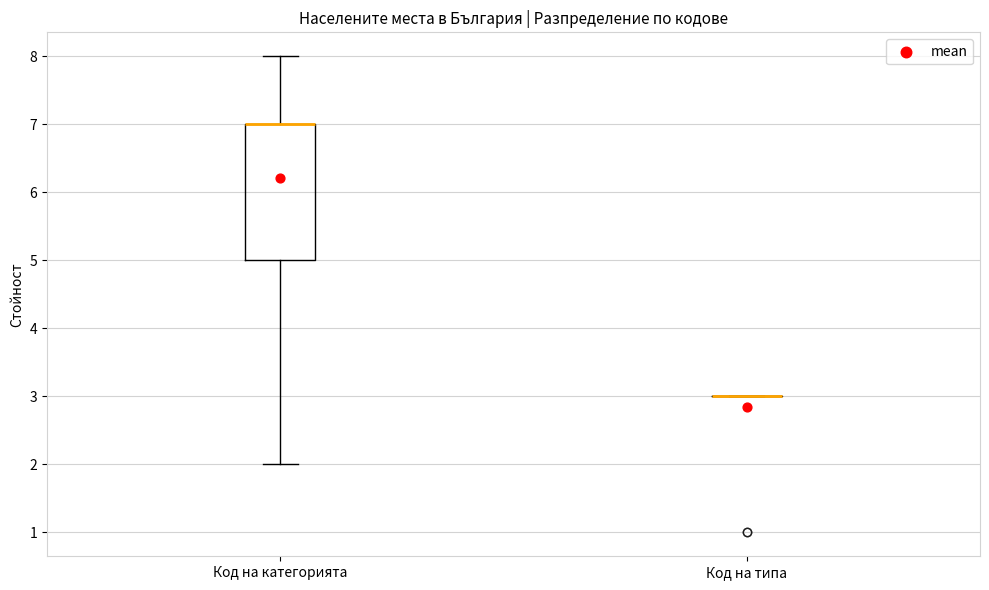

Comparing the boxes themselves (not the whiskers), which one is the tallest?

Код на категорията